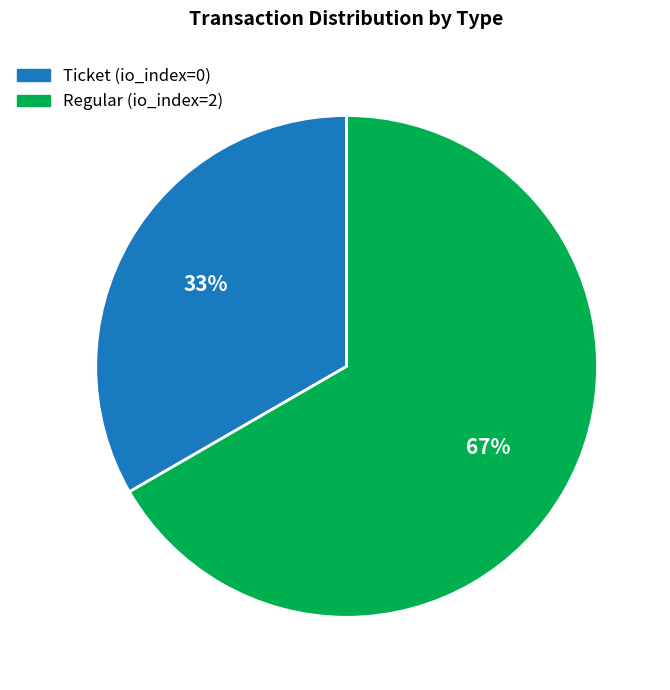

To the nearest percent, what percentage of the pie is Ticket (io_index=0)?

33%